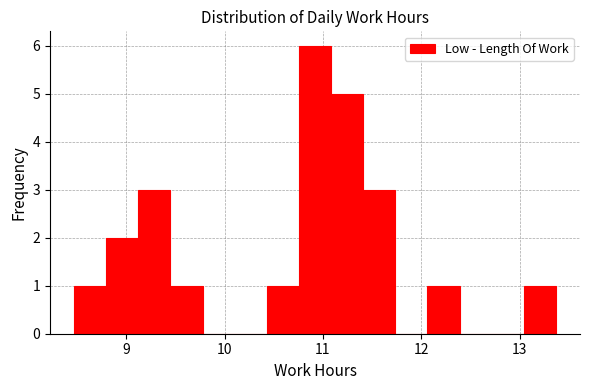

Around what value on the x-axis is the tallest bar? Give the approximate position of its centre, as read against the axis.

10.9